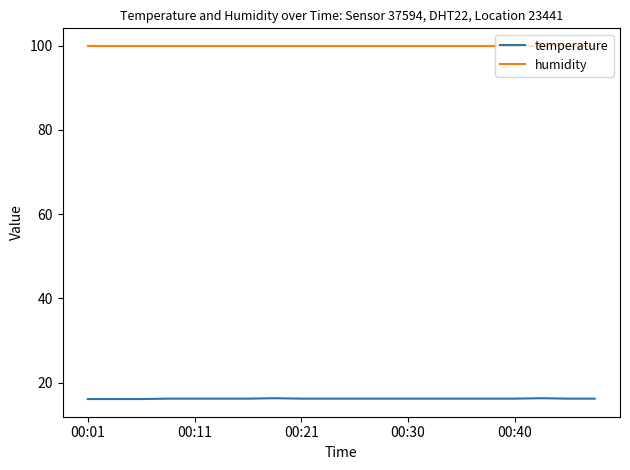

What is the maximum value shown in the chart?

99.9